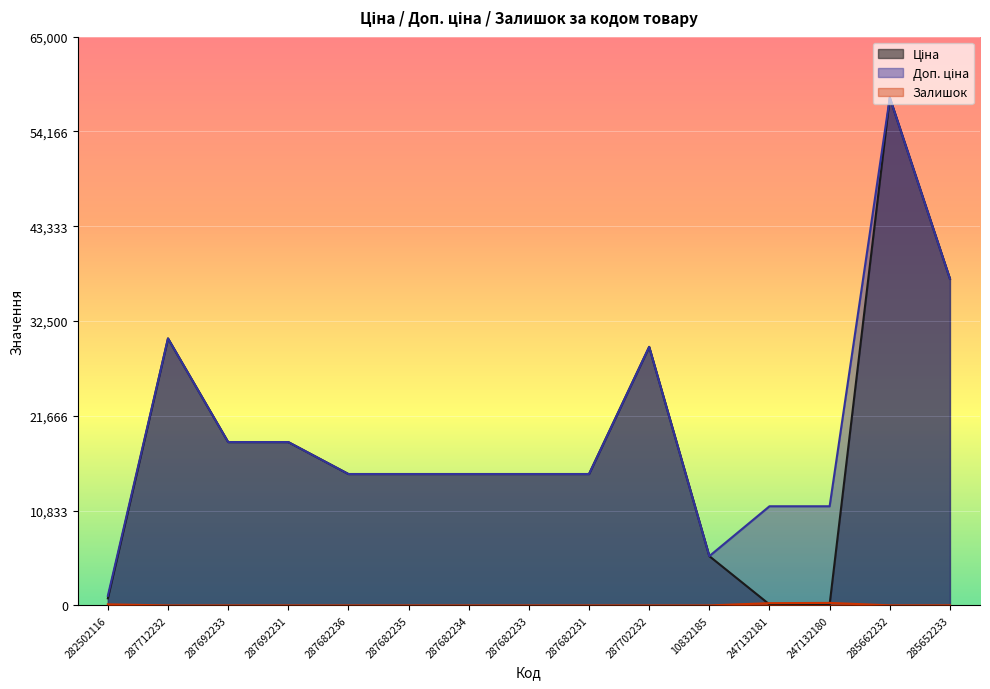

What is the sum of all Ціна values?

274556.0